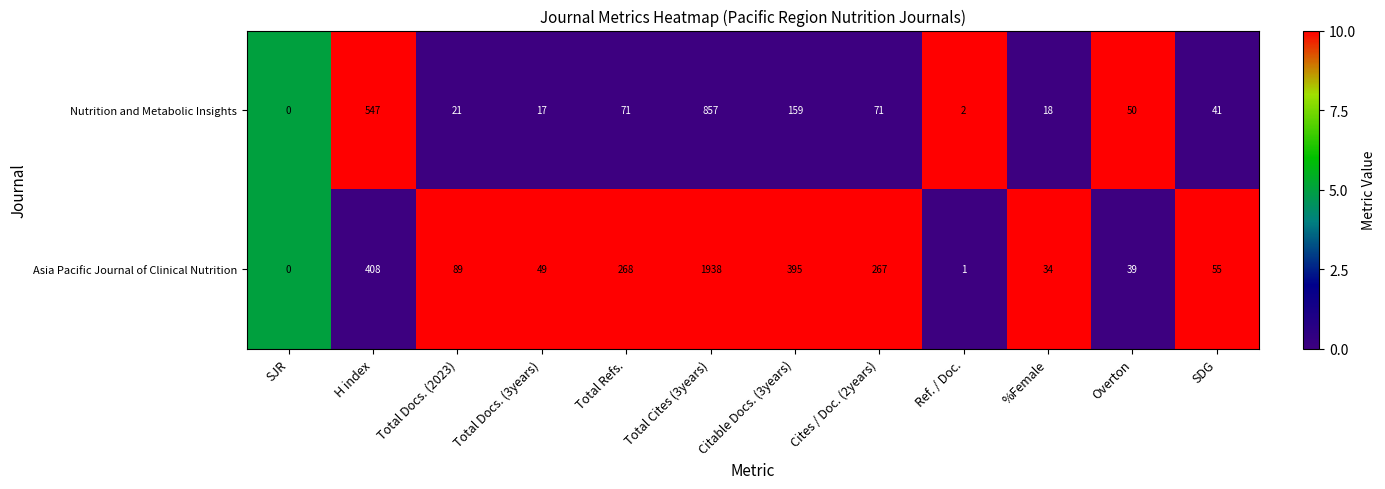

Rank the series by their average value, from highest to lowest.

Asia Pacific Journal of Clinical Nutrition, Nutrition and Metabolic Insights